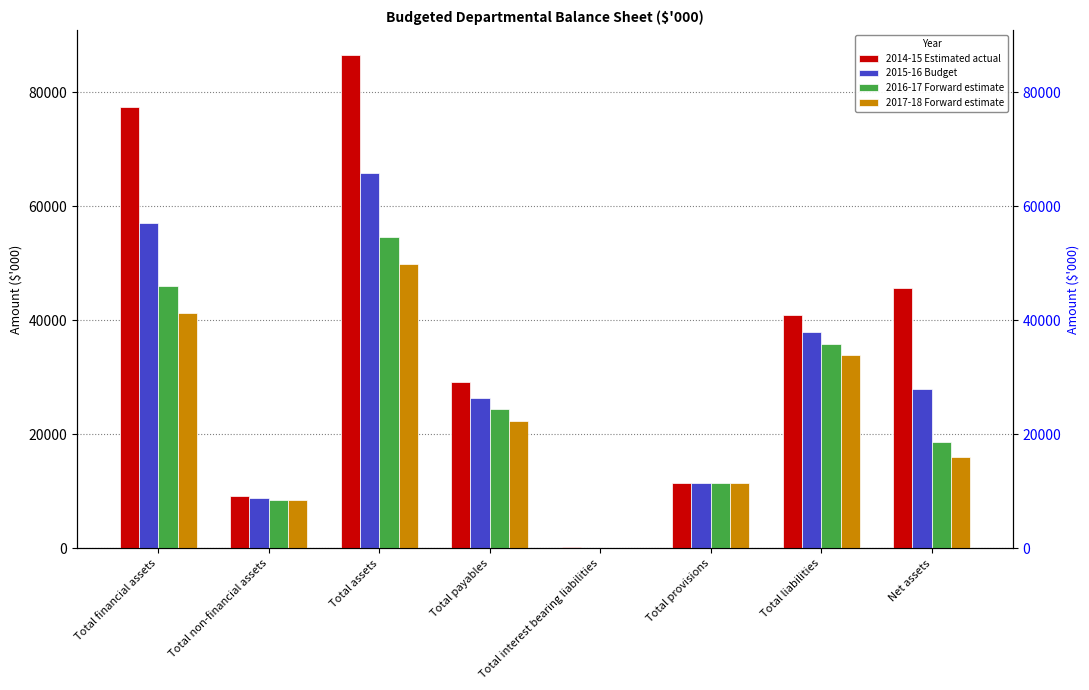

What is the label of the 2nd bar from the left?

Total non-financial assets